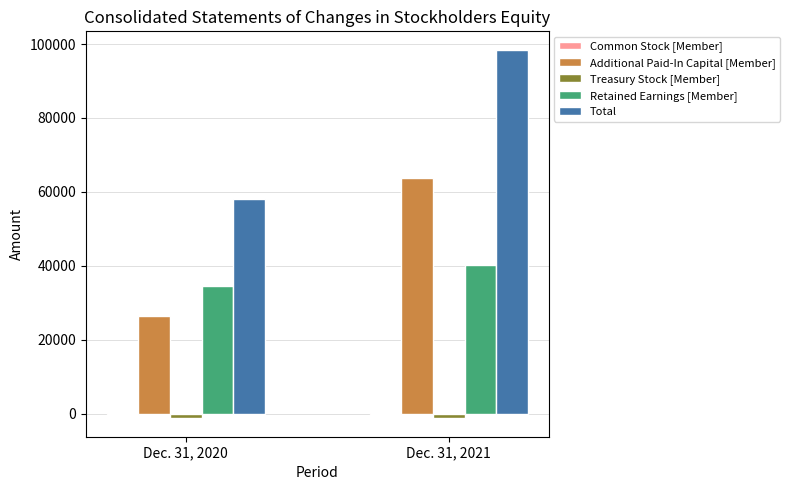

What is the sum of all Retained Earnings [Member] values?

74658